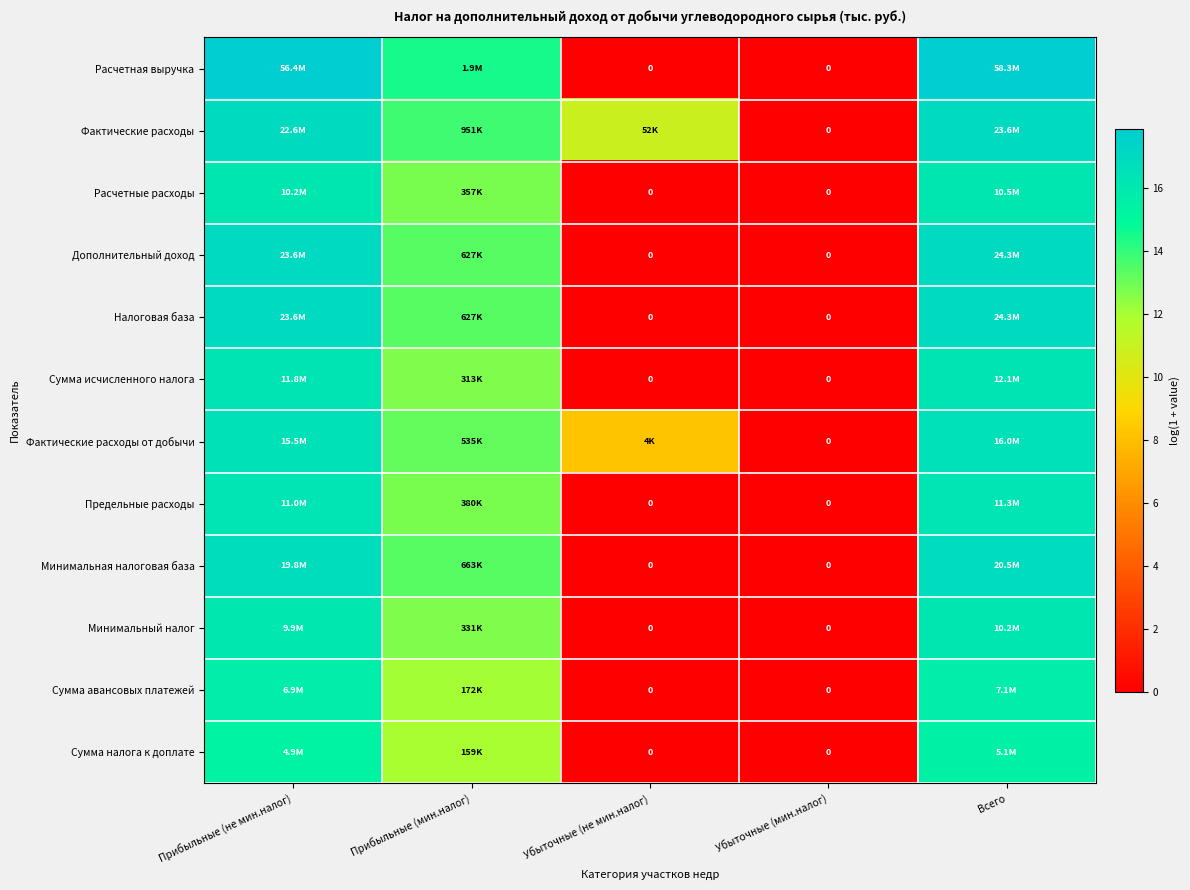

Which series has the widest spread of values?

Расчетная выручка